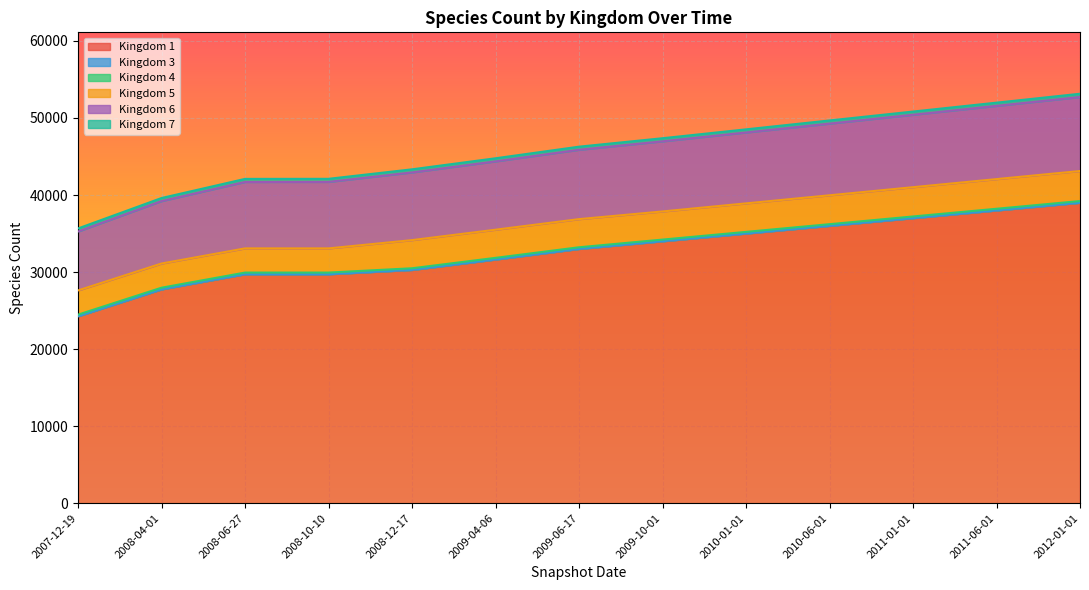

True or false: 1 and 6 cross at least once.

False